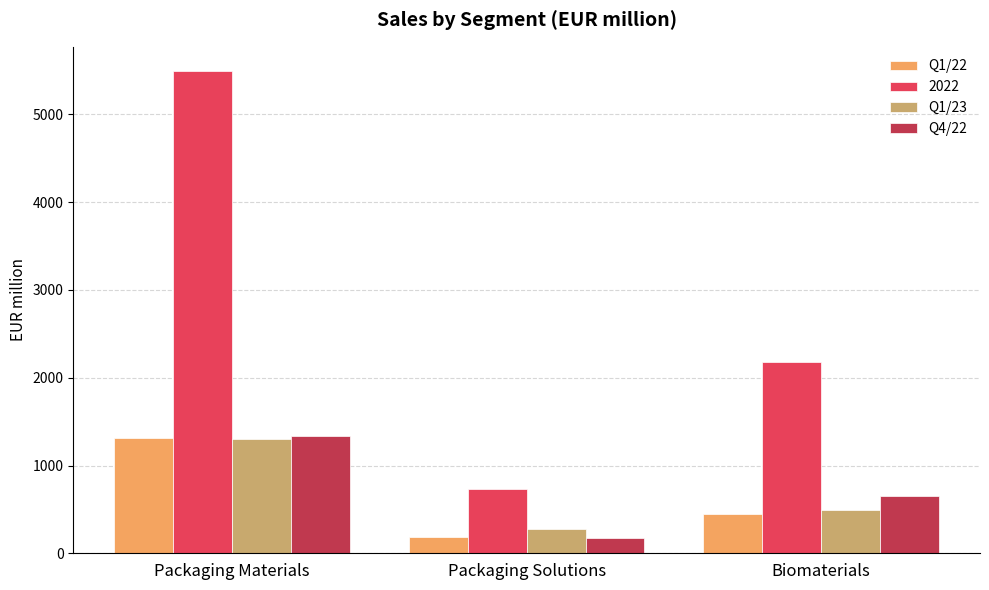

Which label corresponds to the largest value in the chart?

Packaging Materials